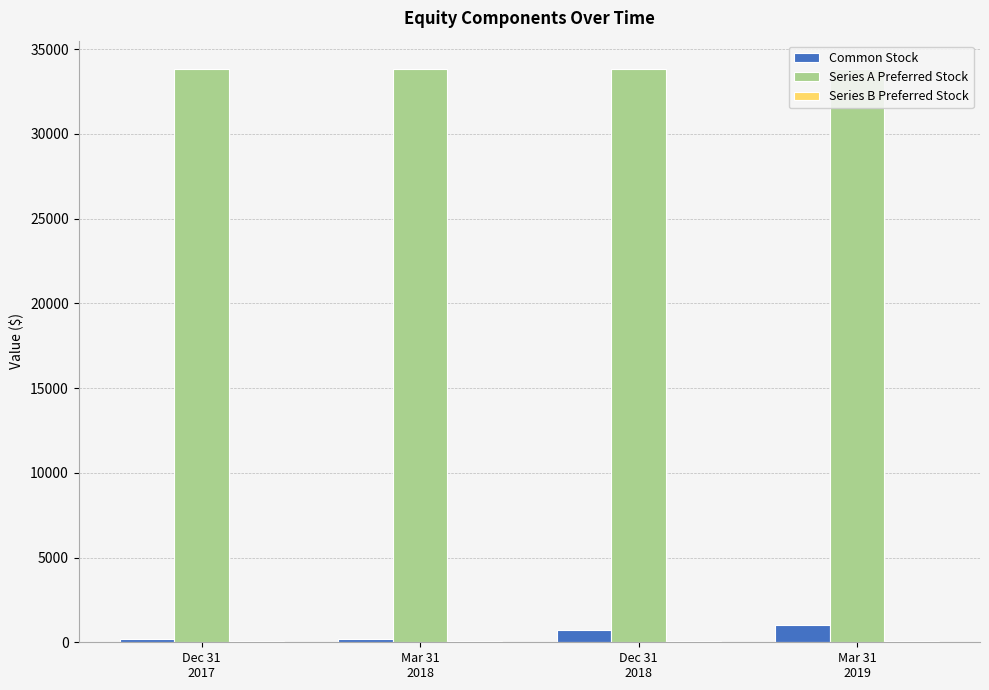

How many bars are there in each group?

3